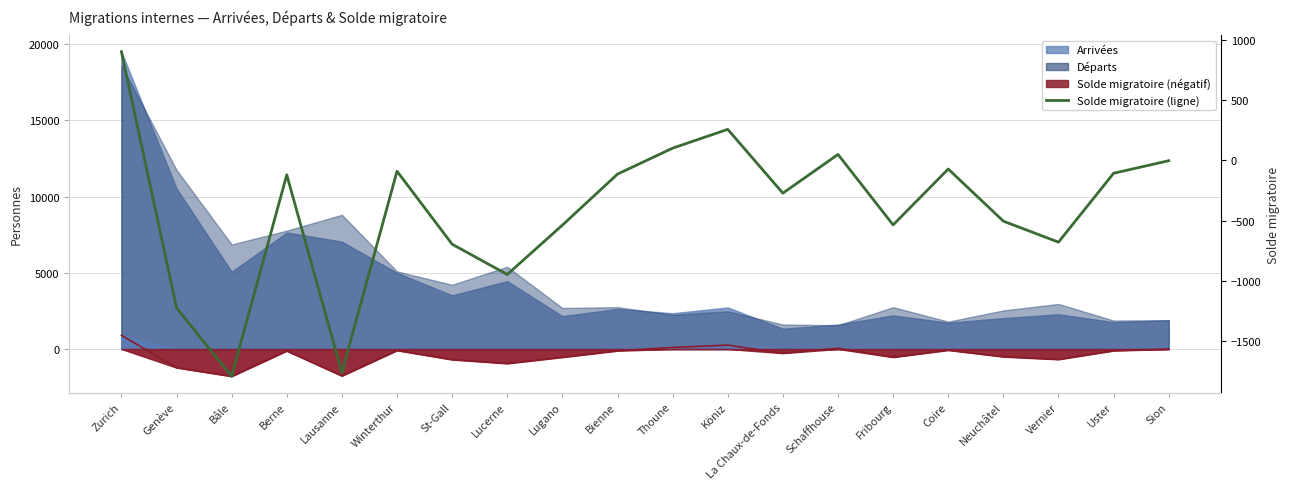

How many interior local valleys (lower than both neighbors) does the data have?

6